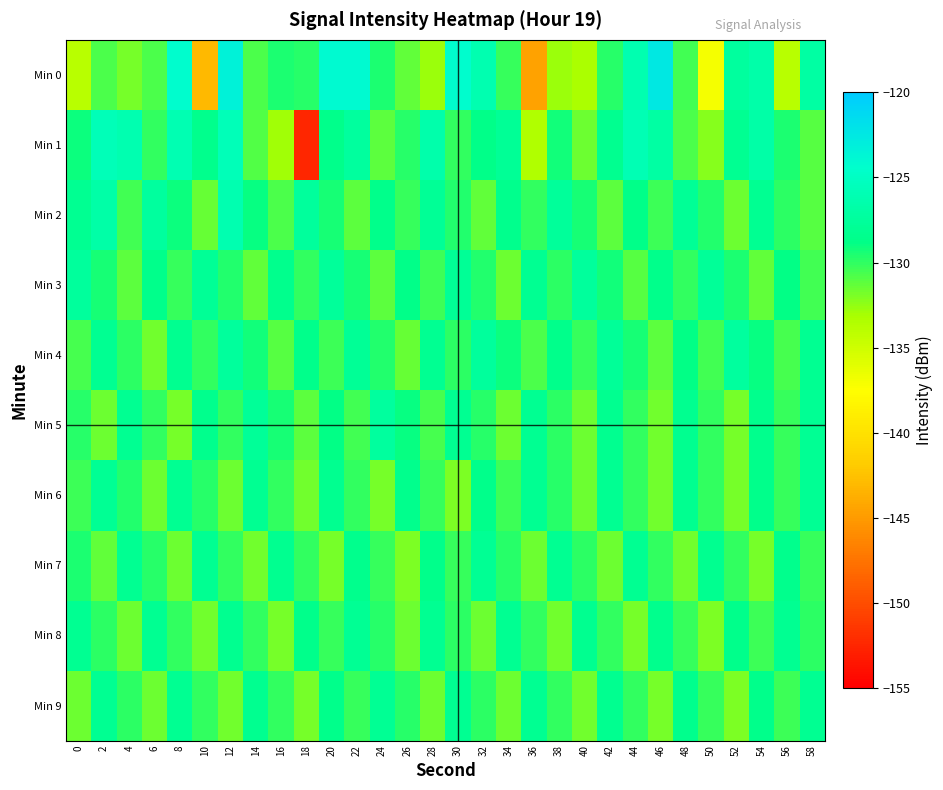

Reading left to right, extract all data points from this chart.

Min 0: 0=-133.8	2=-130.7	4=-131.9	6=-130.7	8=-124.4	10=-143.1	12=-123.4	14=-130.7	16=-129.6	18=-129.8	20=-124.1	22=-124.0	24=-129.5	26=-131.3	28=-132.8	30=-124.3	32=-126.3	34=-130.1	36=-144.6	38=-132.8	40=-133.2	42=-129.8	44=-126.2	46=-122.6	48=-130.5	50=-137.0	52=-127.4	54=-126.7	56=-133.9	58=-127.0
Min 1: 0=-129.1	2=-125.7	4=-126.2	6=-130.0	8=-126.1	10=-128.4	12=-125.6	14=-130.9	16=-133.0	18=-152.5	20=-128.5	22=-127.3	24=-131.2	26=-129.8	28=-126.5	30=-130.1	32=-128.7	34=-127.9	36=-133.4	38=-129.2	40=-131.6	42=-128.3	44=-125.9	46=-127.1	48=-130.8	50=-132.3	52=-128.1	54=-126.7	56=-129.5	58=-131.0
Min 2: 0=-128.2	2=-126.8	4=-130.5	6=-127.3	8=-129.1	10=-131.4	12=-126.2	14=-128.9	16=-130.7	18=-127.5	20=-129.3	22=-131.1	24=-128.6	26=-130.2	28=-127.8	30=-129.6	32=-131.3	34=-128.4	36=-130.0	38=-127.6	40=-129.4	42=-131.2	44=-128.7	46=-130.3	48=-127.9	50=-129.7	52=-131.5	54=-128.2	56=-129.9	58=-131.0
Min 3: 0=-127.5	2=-129.3	4=-131.1	6=-128.6	8=-130.2	10=-127.8	12=-129.6	14=-131.3	16=-128.4	18=-130.0	20=-127.6	22=-129.4	24=-131.2	26=-128.7	28=-130.3	30=-127.9	32=-129.7	34=-131.5	36=-128.2	38=-129.9	40=-127.4	42=-129.2	44=-131.0	46=-128.5	48=-130.1	50=-127.7	52=-129.5	54=-131.3	56=-128.8	58=-130.4
Min 4: 0=-130.6	2=-128.1	4=-129.9	6=-131.7	8=-128.3	10=-130.0	12=-127.5	14=-129.2	16=-131.0	18=-128.6	20=-130.3	22=-127.9	24=-129.6	26=-131.4	28=-128.2	30=-129.9	32=-127.4	34=-129.1	36=-130.8	38=-128.5	40=-130.2	42=-127.7	44=-129.4	46=-131.1	48=-128.8	50=-130.5	52=-127.3	54=-128.9	56=-130.6	58=-128.2
Min 5: 0=-129.8	2=-131.6	4=-128.2	6=-130.0	8=-131.8	10=-128.4	12=-130.1	14=-127.7	16=-129.4	18=-131.2	20=-128.8	22=-130.5	24=-127.3	26=-128.9	28=-130.6	30=-128.1	32=-129.8	34=-131.6	36=-128.2	38=-129.9	40=-131.6	42=-128.3	44=-130.0	46=-131.7	48=-128.3	50=-130.1	52=-131.8	54=-128.4	56=-130.2	58=-128.0
Min 6: 0=-130.3	2=-128.0	4=-129.7	6=-131.5	8=-128.1	10=-129.8	12=-131.6	14=-128.2	16=-130.0	18=-131.7	20=-128.3	22=-130.1	24=-131.8	26=-128.4	28=-130.2	30=-131.9	32=-128.6	34=-130.3	36=-128.1	38=-129.8	40=-131.5	42=-128.2	44=-130.0	46=-131.7	48=-128.3	50=-130.1	52=-131.8	54=-128.5	56=-130.2	58=-128.0
Min 7: 0=-129.5	2=-131.3	4=-128.1	6=-129.8	8=-131.6	10=-128.2	12=-130.0	14=-131.7	16=-128.3	18=-130.1	20=-131.8	22=-128.4	24=-130.2	26=-131.9	28=-128.5	30=-130.2	32=-128.0	34=-129.8	36=-131.5	38=-128.1	40=-129.9	42=-131.6	44=-128.2	46=-130.0	48=-131.7	50=-128.3	52=-130.1	54=-131.8	56=-128.4	58=-130.2
Min 8: 0=-128.1	2=-129.9	4=-131.6	6=-128.2	8=-130.0	10=-131.7	12=-128.3	14=-130.1	16=-131.8	18=-128.5	20=-130.2	22=-128.0	24=-129.8	26=-131.5	28=-128.1	30=-129.9	32=-131.6	34=-128.2	36=-130.0	38=-131.7	40=-128.3	42=-130.1	44=-131.8	46=-128.4	48=-130.2	50=-131.9	52=-128.6	54=-130.3	56=-128.1	58=-129.9
Min 9: 0=-131.5	2=-128.1	4=-129.9	6=-131.6	8=-128.2	10=-130.0	12=-131.7	14=-128.3	16=-130.1	18=-131.8	20=-128.5	22=-130.2	24=-128.0	26=-129.8	28=-131.5	30=-128.1	32=-129.9	34=-131.6	36=-128.2	38=-130.0	40=-131.7	42=-128.3	44=-130.1	46=-131.8	48=-128.4	50=-130.2	52=-131.9	54=-128.6	56=-130.3	58=-128.1